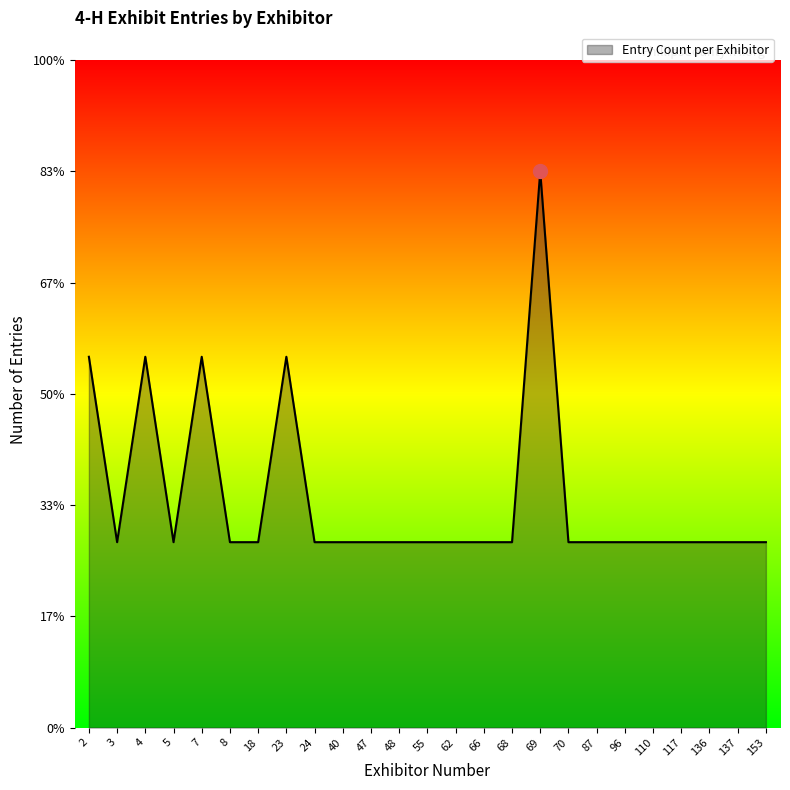

Reading right to left, extract all data points from this chart.

153=1	137=1	136=1	117=1	110=1	96=1	87=1	70=1	69=3	68=1	66=1	62=1	55=1	48=1	47=1	40=1	24=1	23=2	18=1	8=1	7=2	5=1	4=2	3=1	2=2